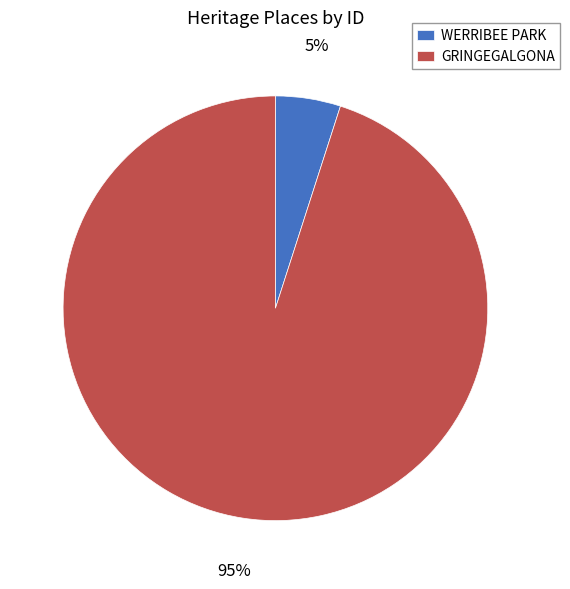

To the nearest percent, what is the difference between the largest and smallest slice percentages?

90%